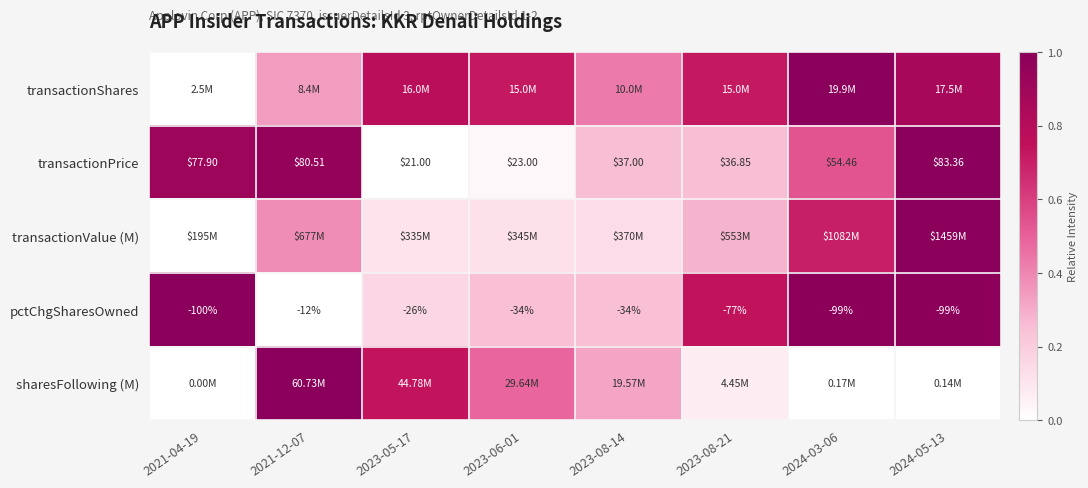

How many data points in transactionPrice are above 54?

4